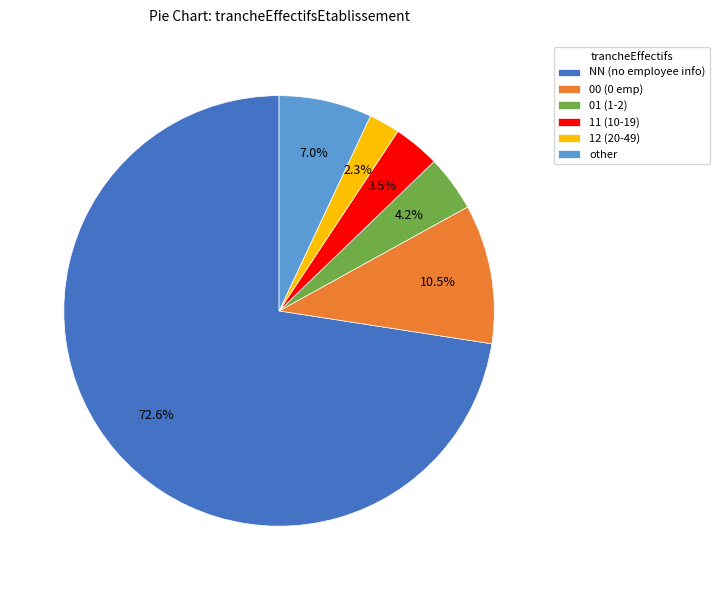

How many segments does this pie chart have?

6